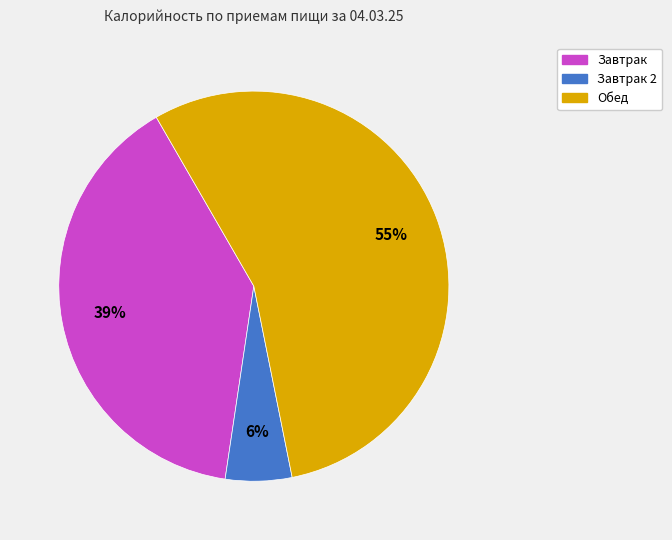

Does any single category account for the majority?

Yes